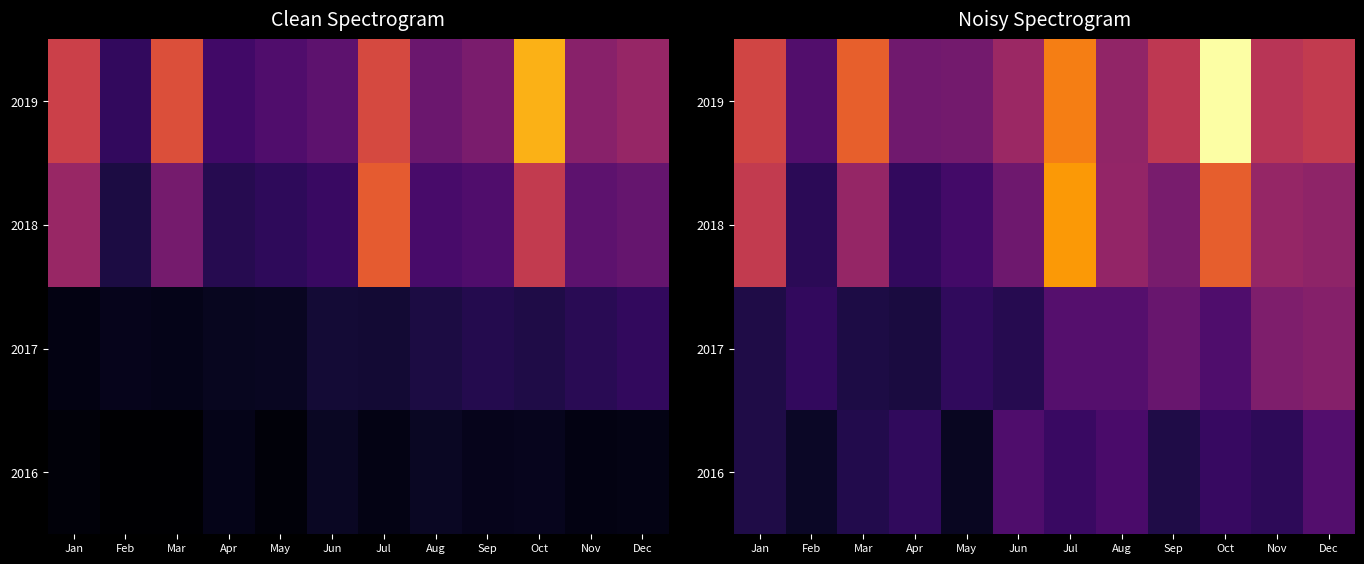

At which label does 2017 reach its minimum?

Apr